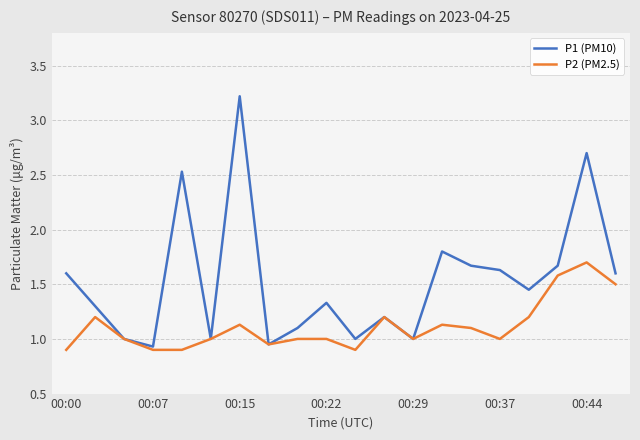

What is the highest value of the P2 (PM2.5) series?

1.7